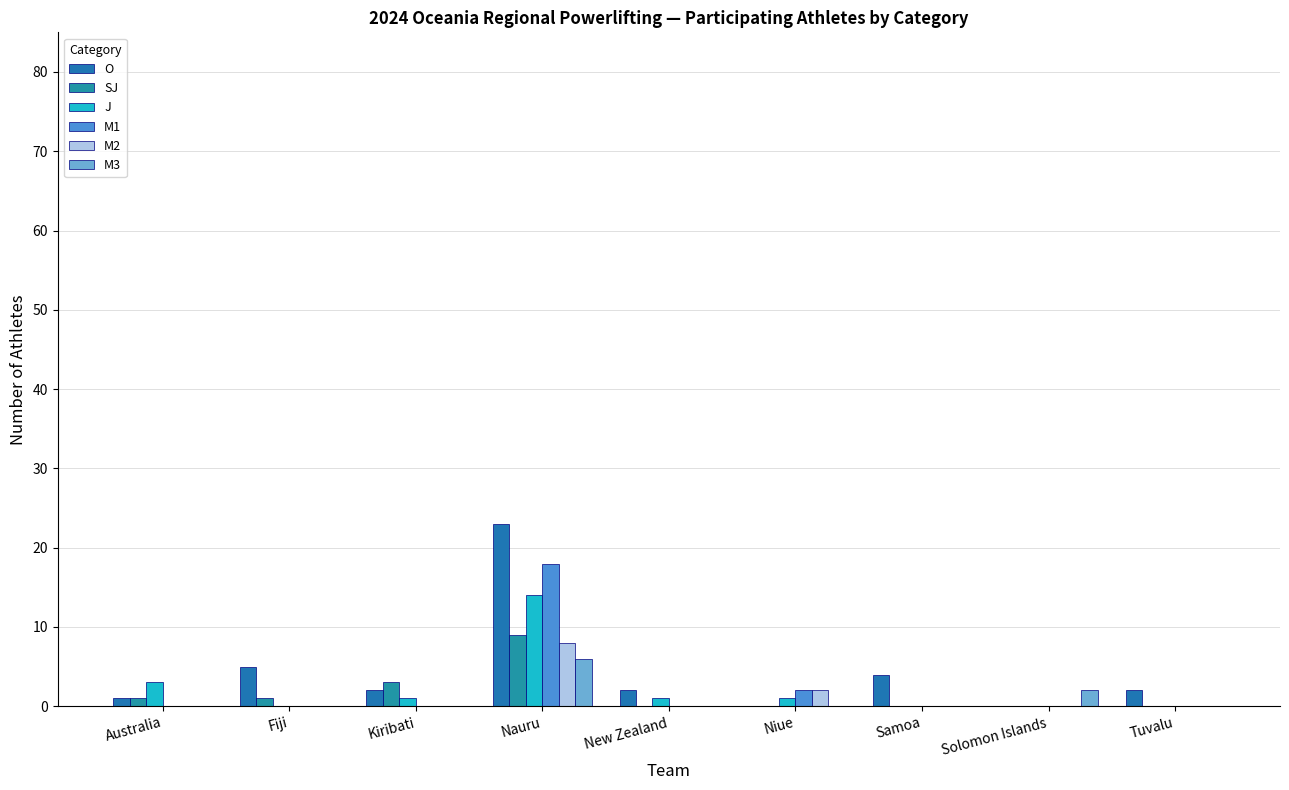

What is the label of the 7th bar from the right?

Kiribati